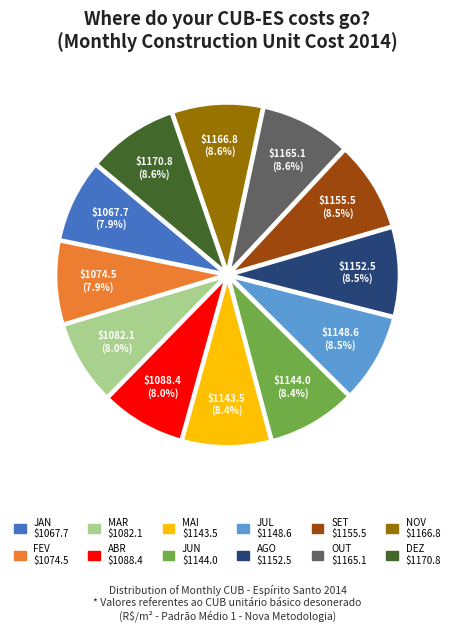

To the nearest percent, what is the average slice percentage?

8%